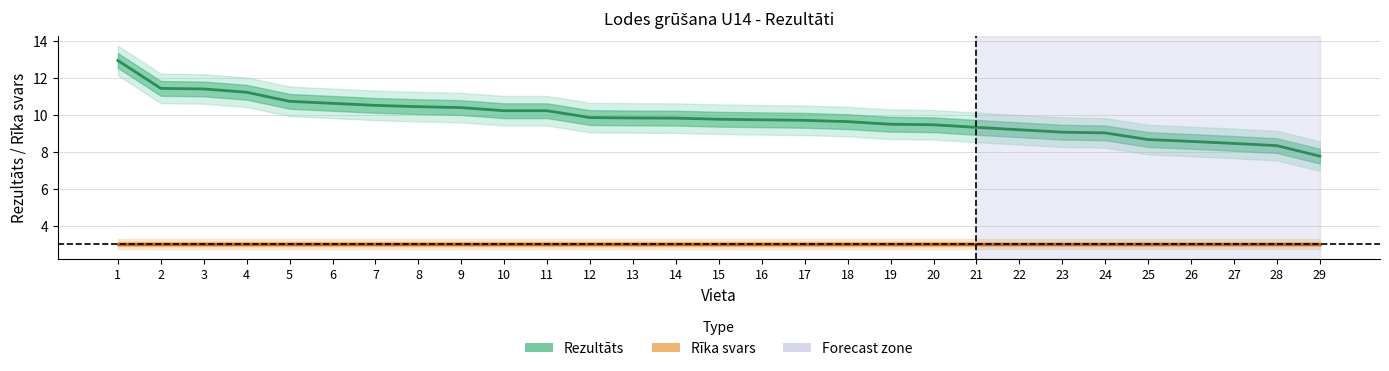

What is the smallest value displayed?

3.0